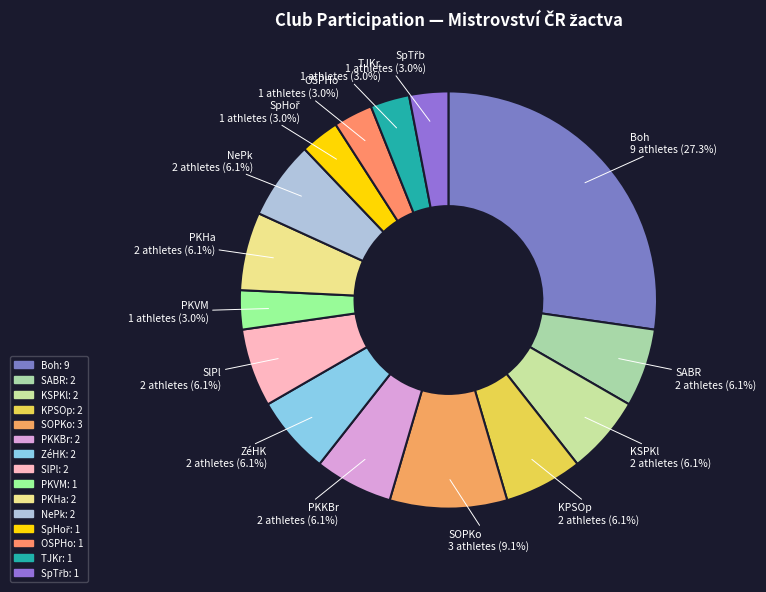

Count the number of slices in the pie.

15